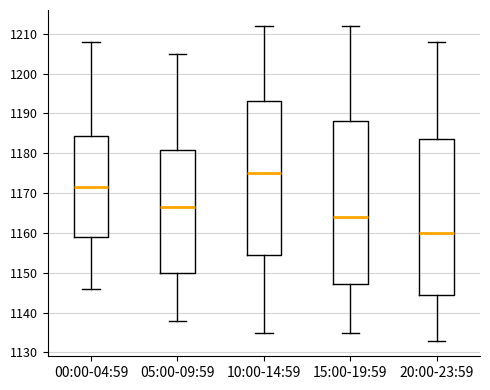

Comparing the boxes themselves (not the whiskers), which one is the tallest?

15:00-19:59